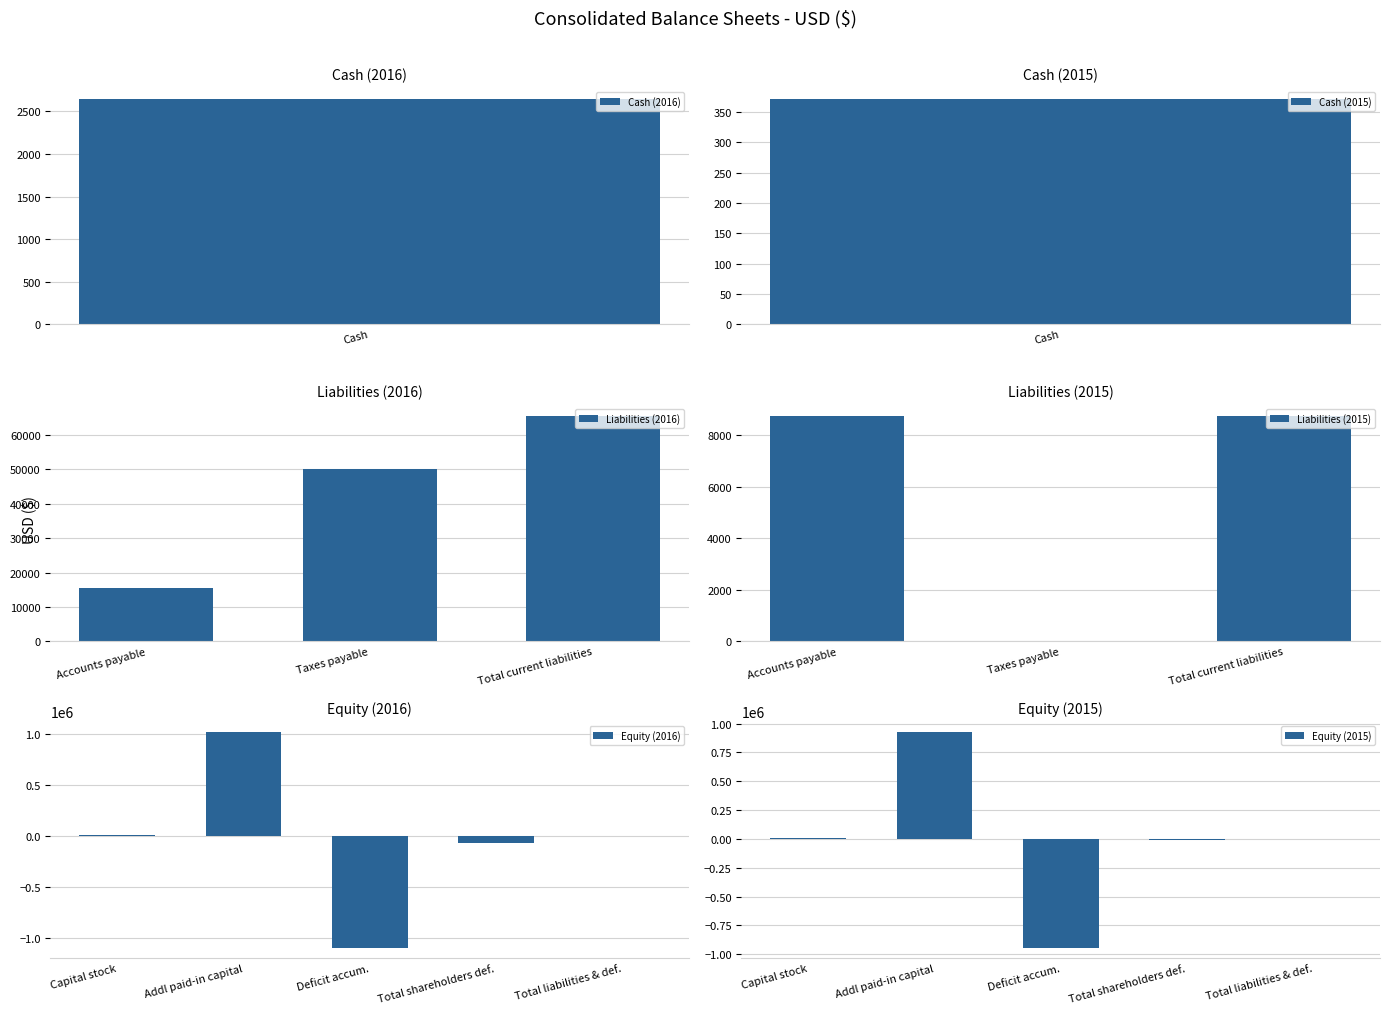

What is the average value of the Liabilities (2016) series?

43733